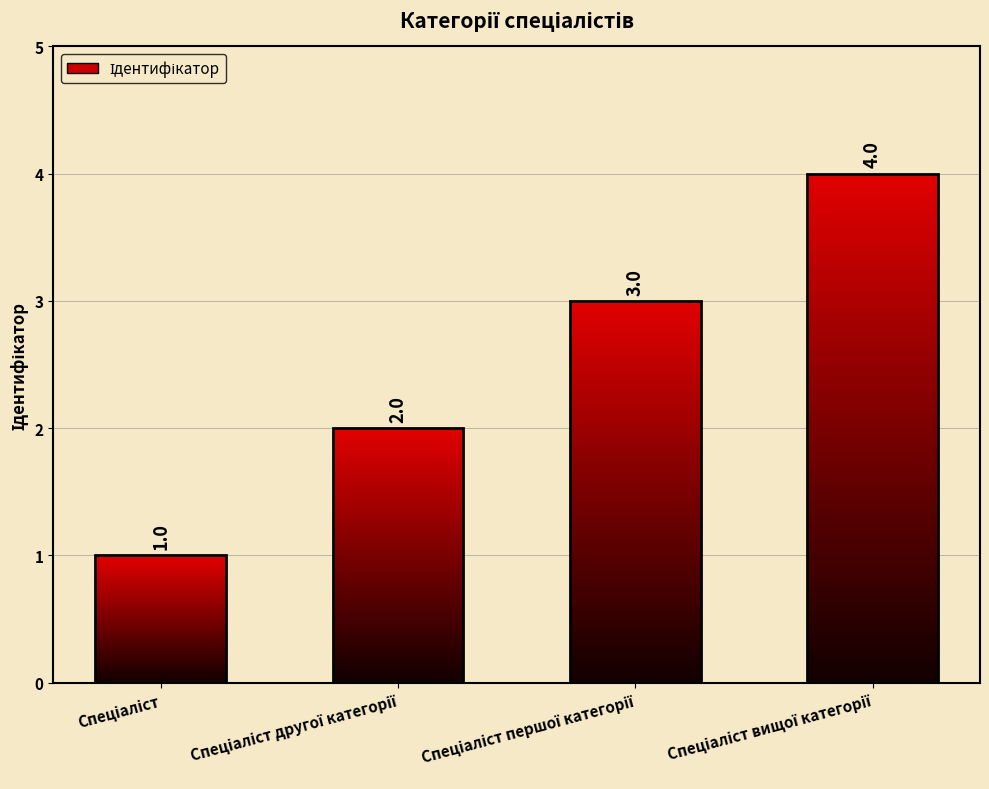

How many values are between 2 and 4?

3